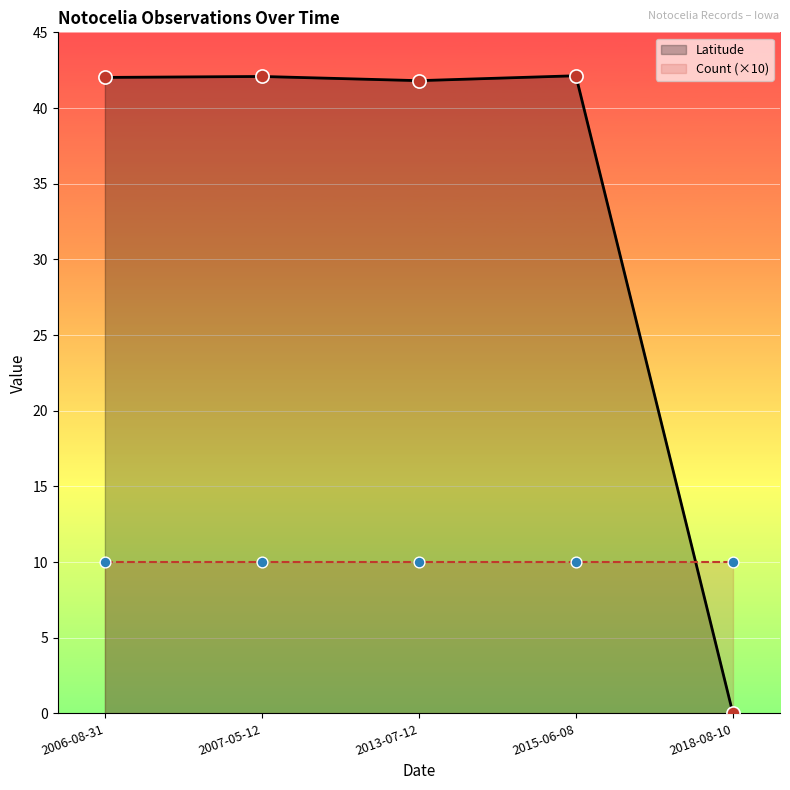

True or false: Latitude has a value of 0.0 at 2018-08-10.

True